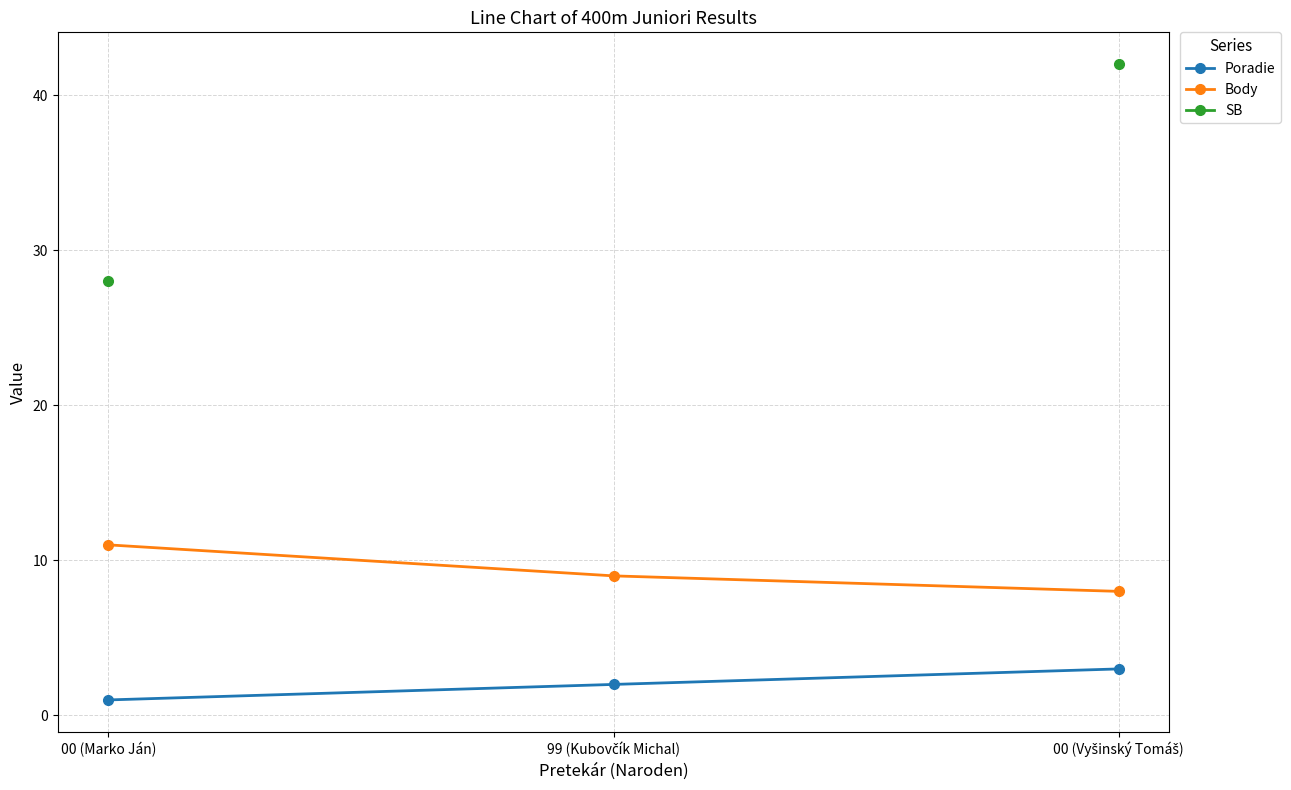

The value of Poradie at 99 (Kubovčík Michal) is 2.0. True or false?

True